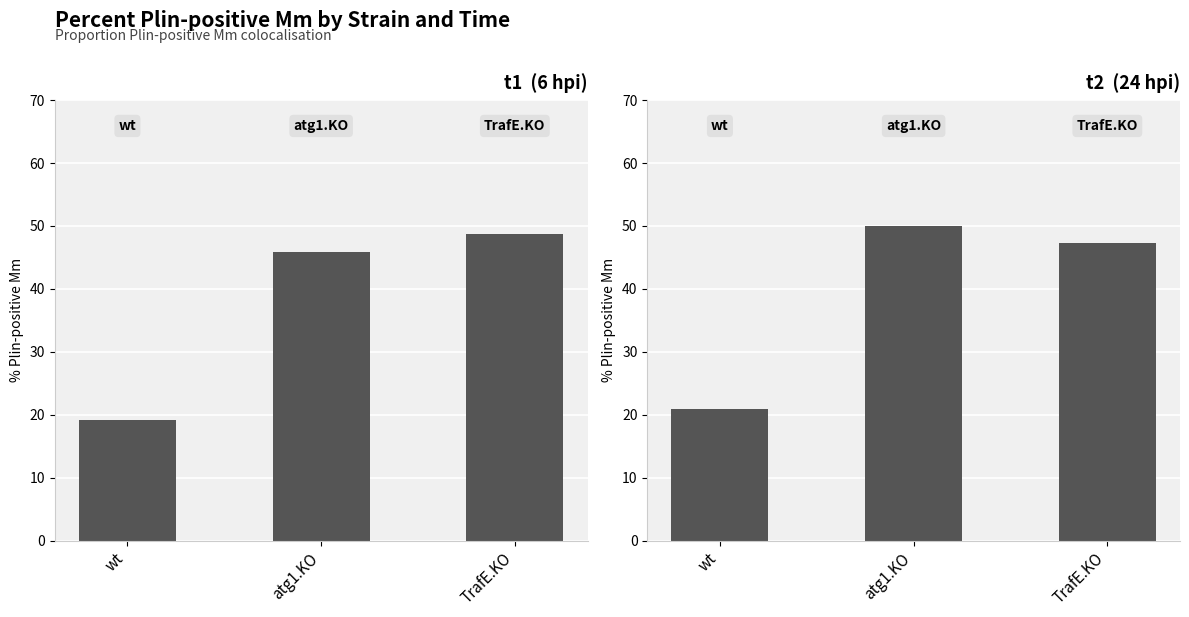

Reading left to right, extract all data points from this chart.

6 hpi: 19.1	45.8	48.7
24 hpi: 21.0	50.0	47.3